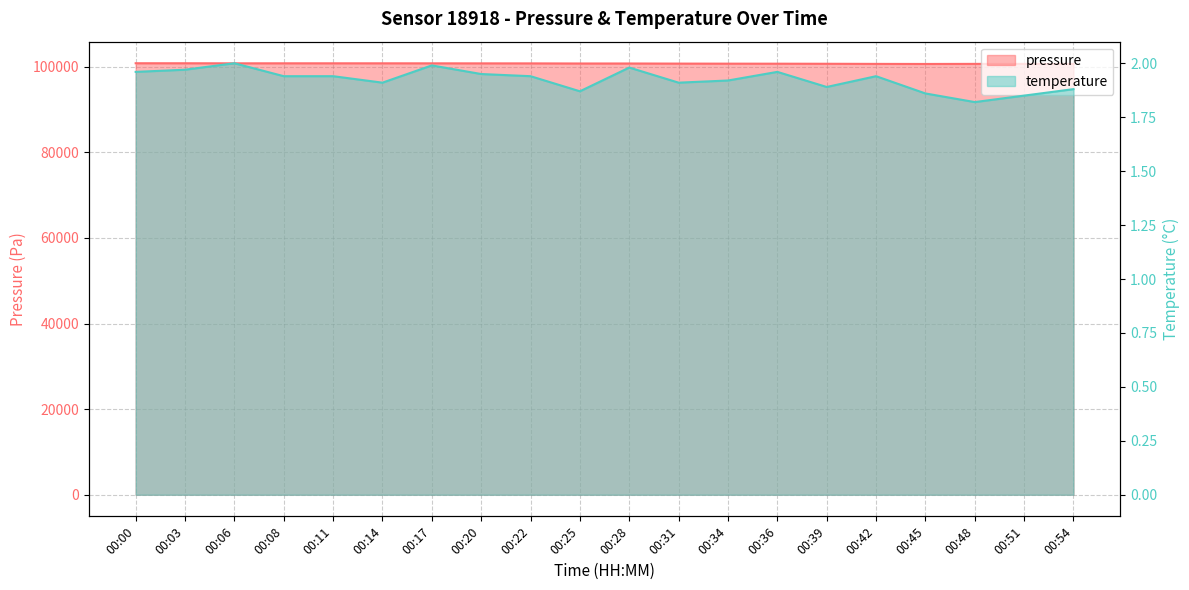

How many data points does each series have?

20